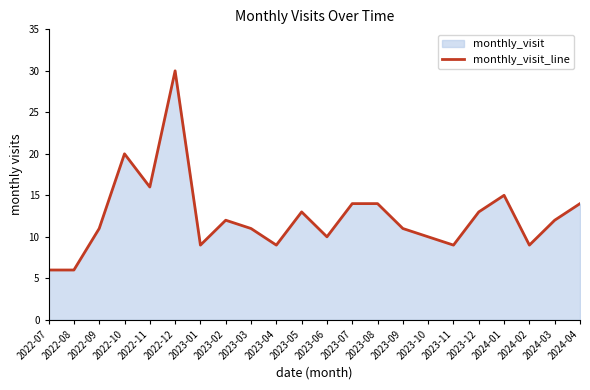

How many points are higher than both their immediate neighbors (excluding endpoints)?

5